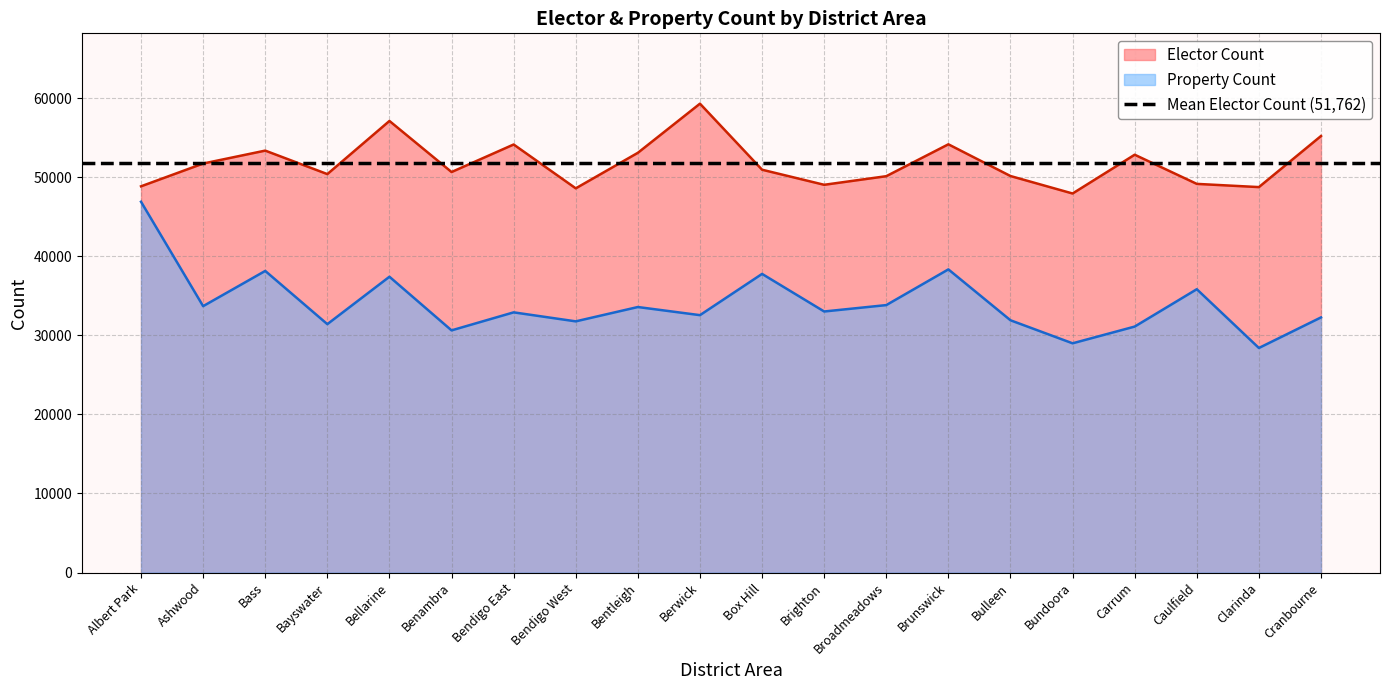

Is it true that Property Count equals 31101 at Carrum?

True